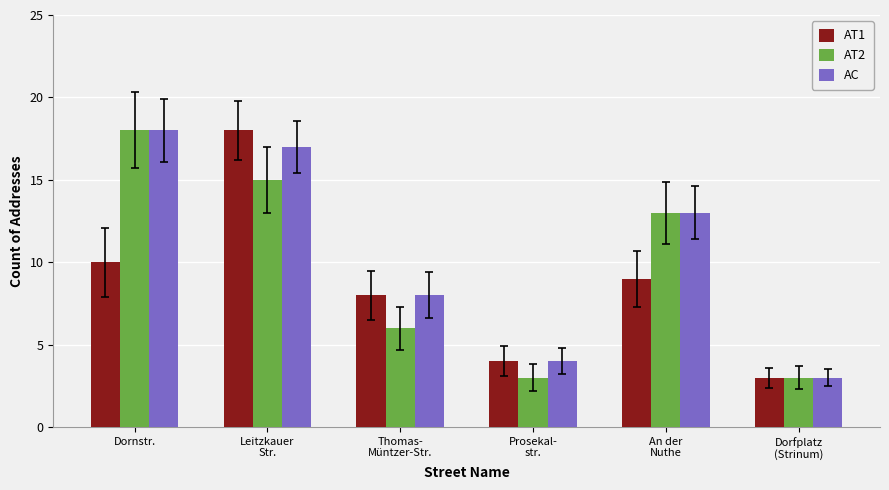

How many bars are there in each group?

3